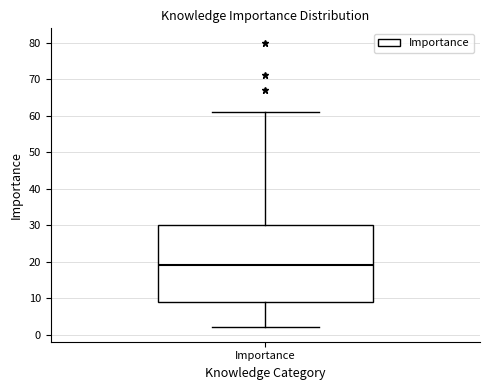

Read this box plot against the y-axis: the position of the median line, the range covered by the box, and the ends of both whiskers. The values are not printed on the chart, so give them approximately, as read against the axis.

median 19, box 9 to 30, whiskers 2 to 61